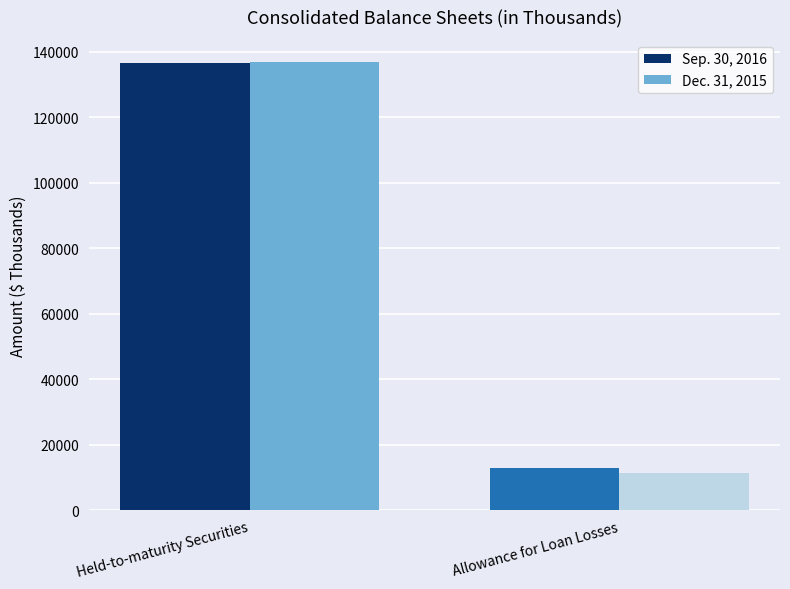

How many data points in Sep. 30, 2016 are less than 136448?

1